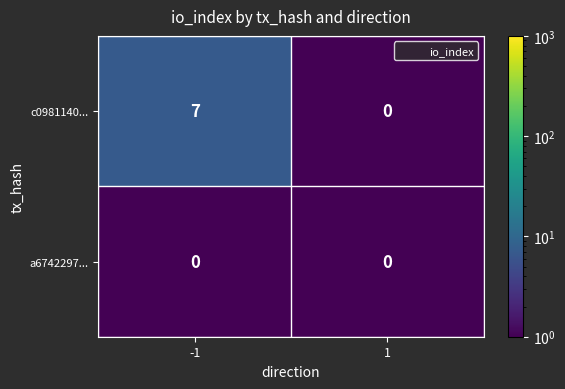

Is it true that a6742297... equals 0 at -1?

True